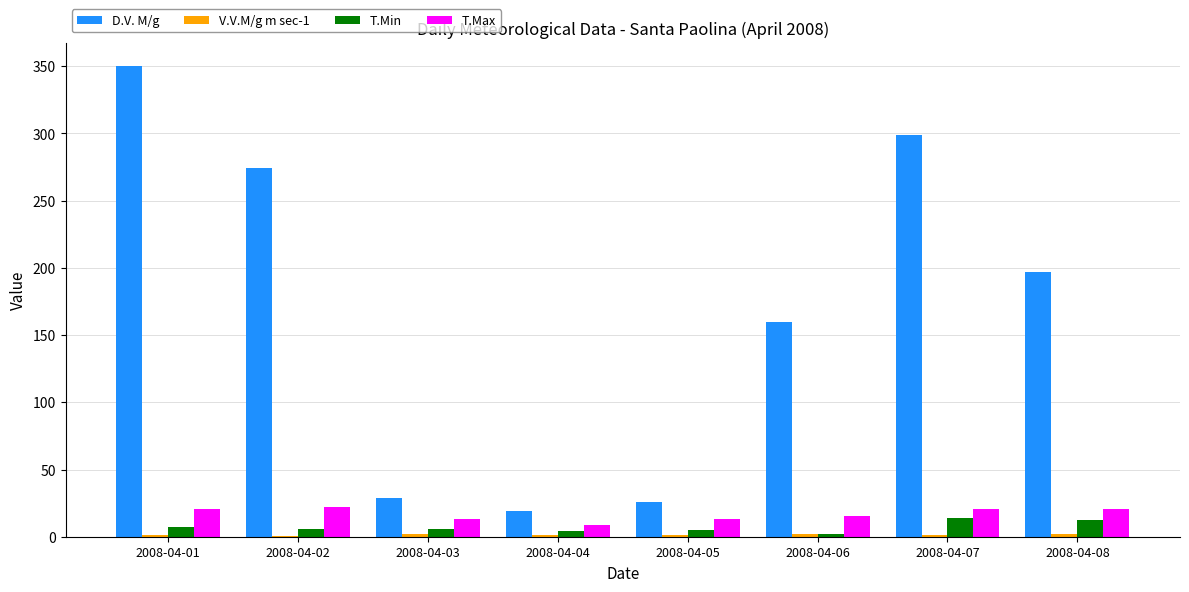

What is the sum of the T.Min values at 2008-04-05 and 2008-04-02?

10.6